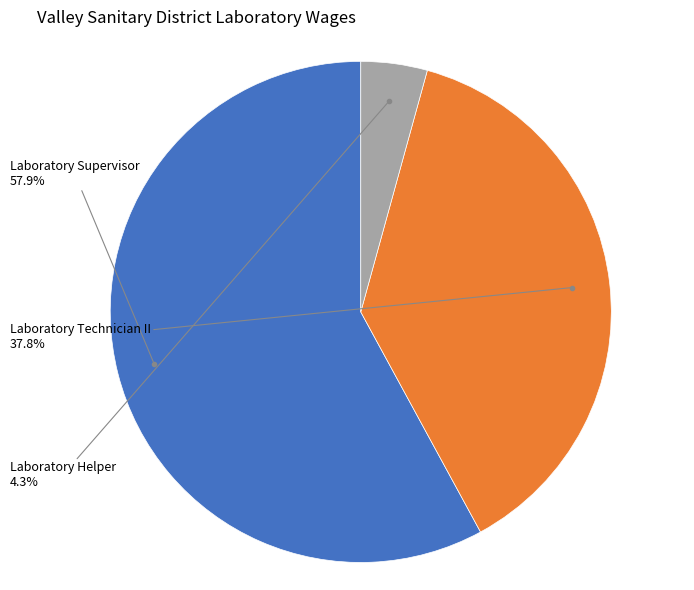

Does any single category account for the majority?

Yes